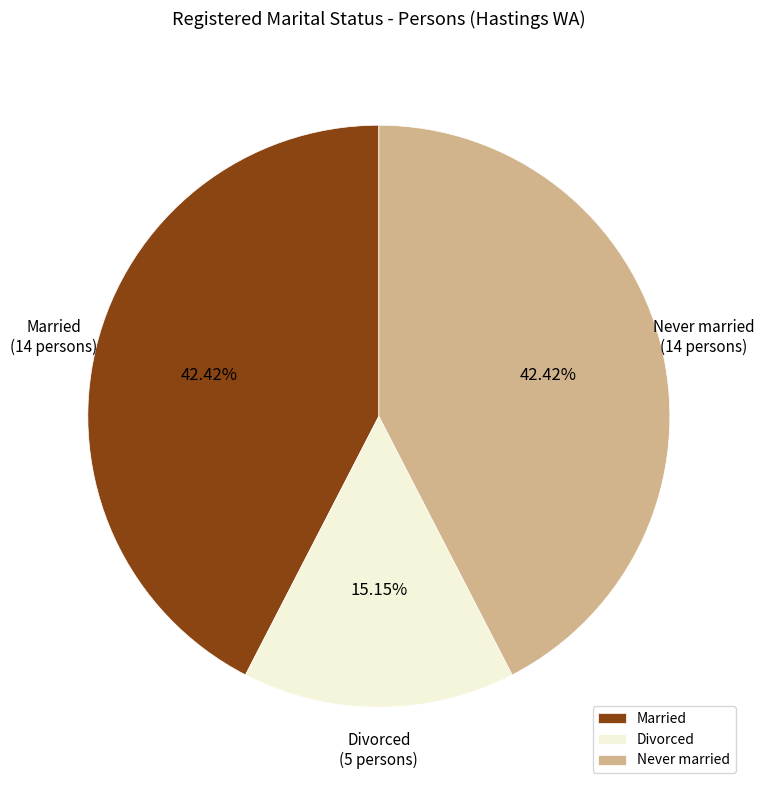

Is there any slice that represents more than half of the pie?

No